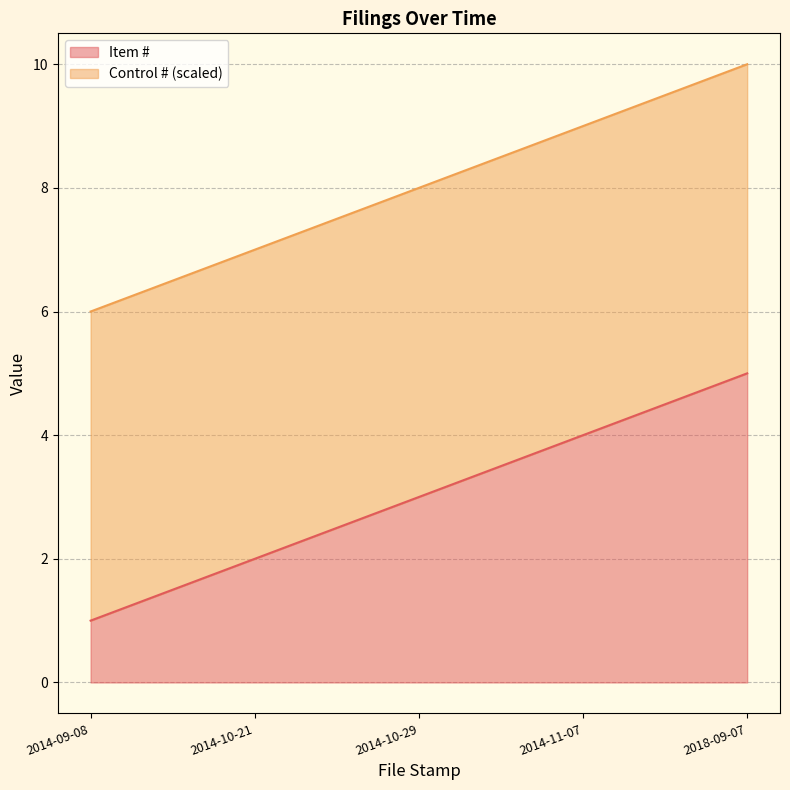

At which label does the data first exceed 3?

2014-11-07